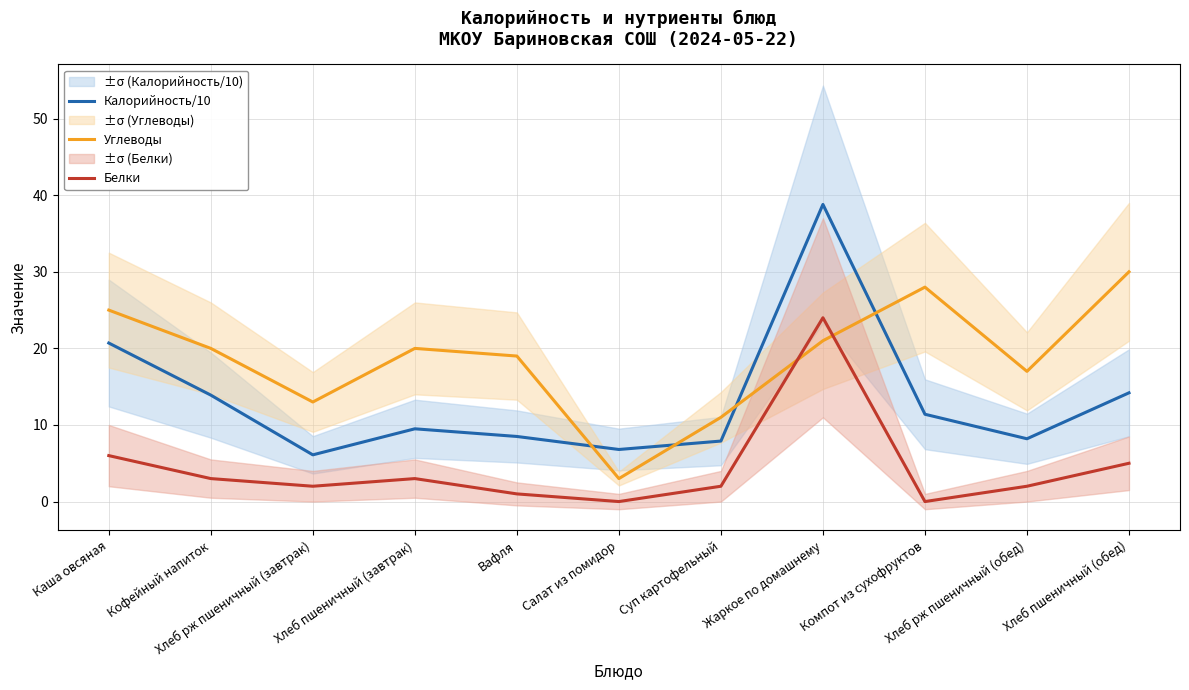

At how many categories does at least one series exceed 34?

1